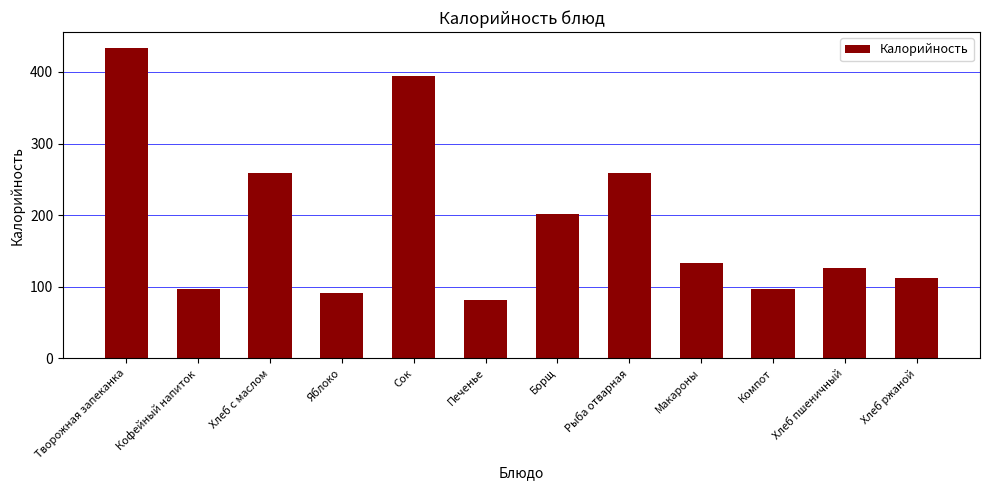

Are the bars grouped side by side (vs. stacked)?

No